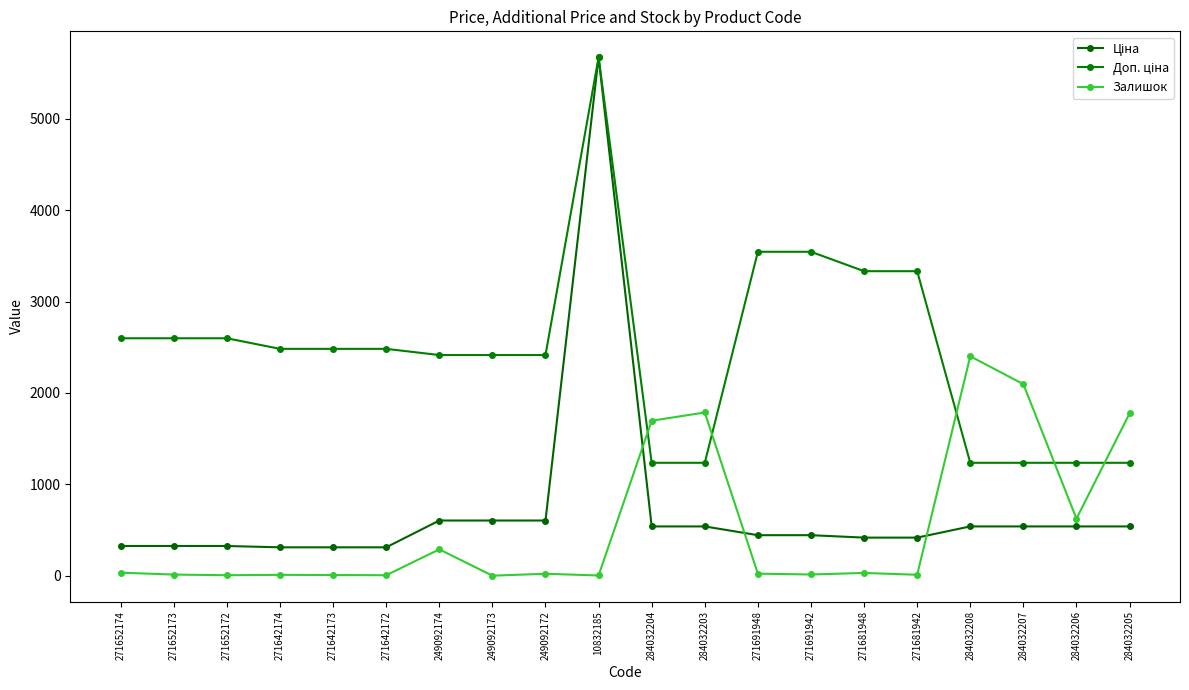

Which has a higher value, 284032207 or 271652173?

284032207